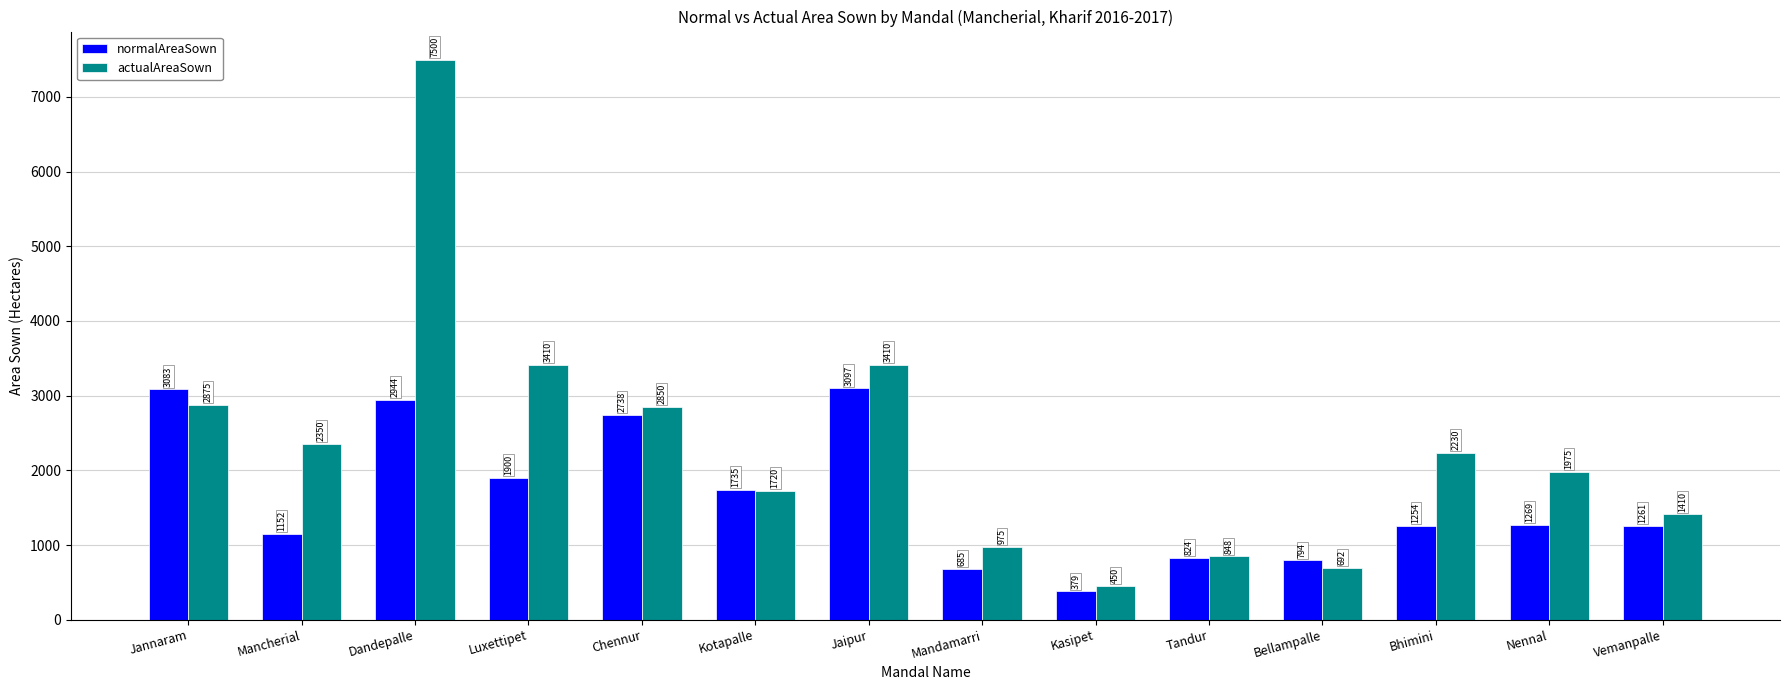

What is the difference between the maximum and minimum values in the normalAreaSown series?

2718